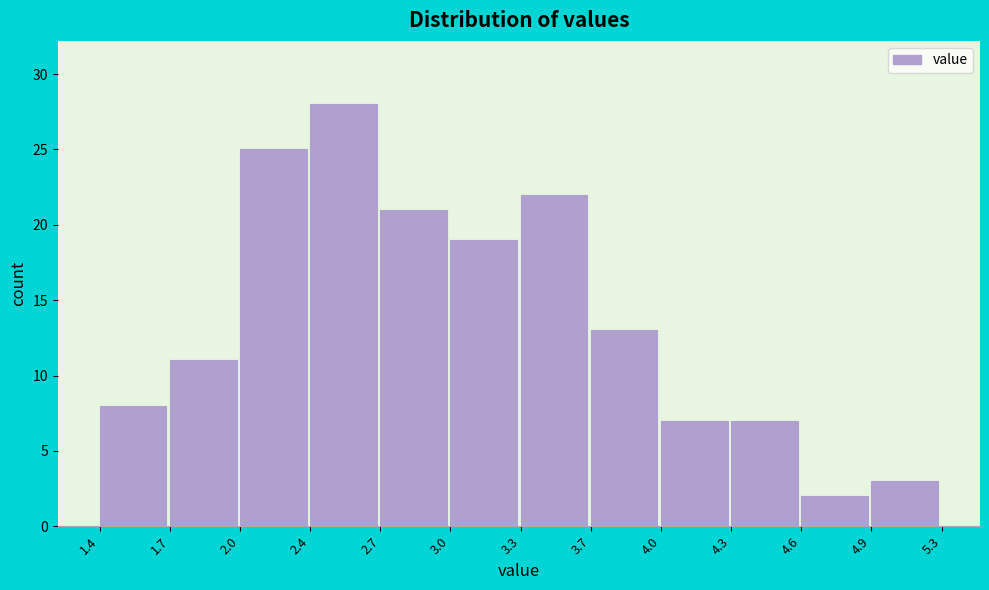

Reading left to right, list all the values displayed in this chart.

1.4=8	1.7=11	2.0=25	2.4=28	2.7=21	3.0=19	3.3=22	3.7=13	4.0=7	4.3=7	4.6=2	4.9=3